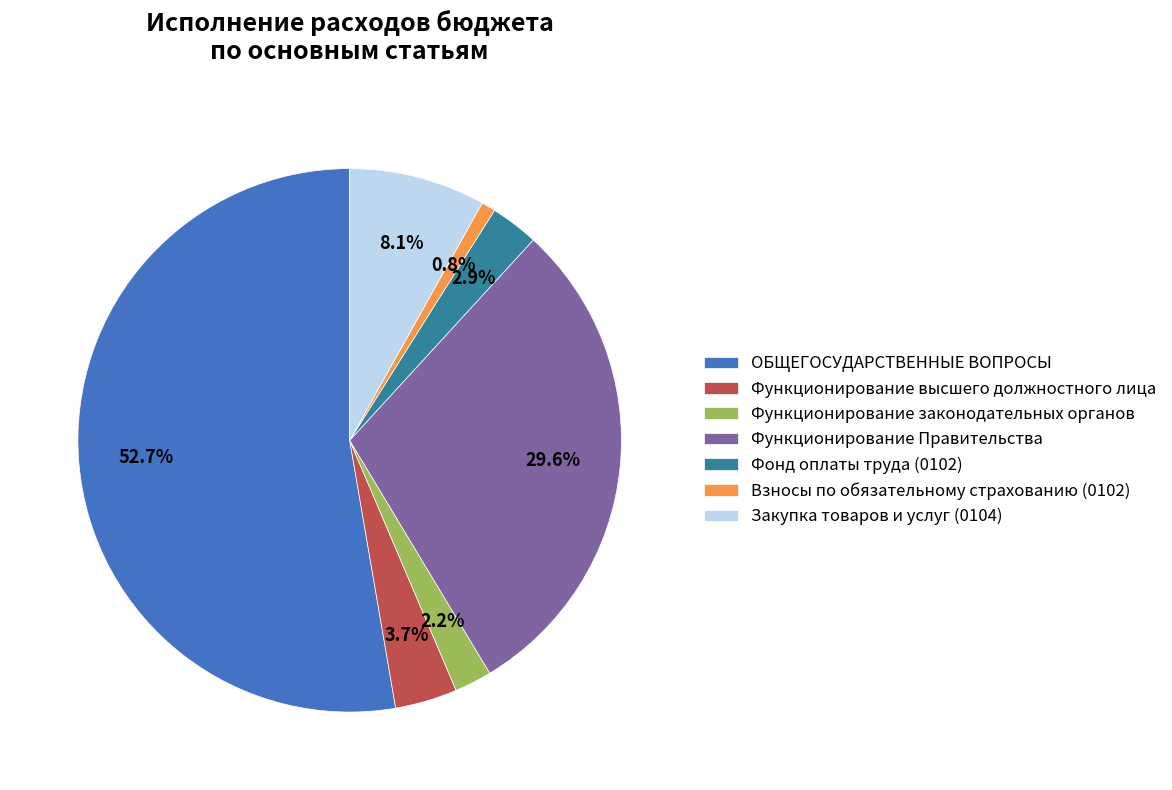

To the nearest percent, what percentage of the pie is Взносы по обязательному страхованию (0102)?

1%